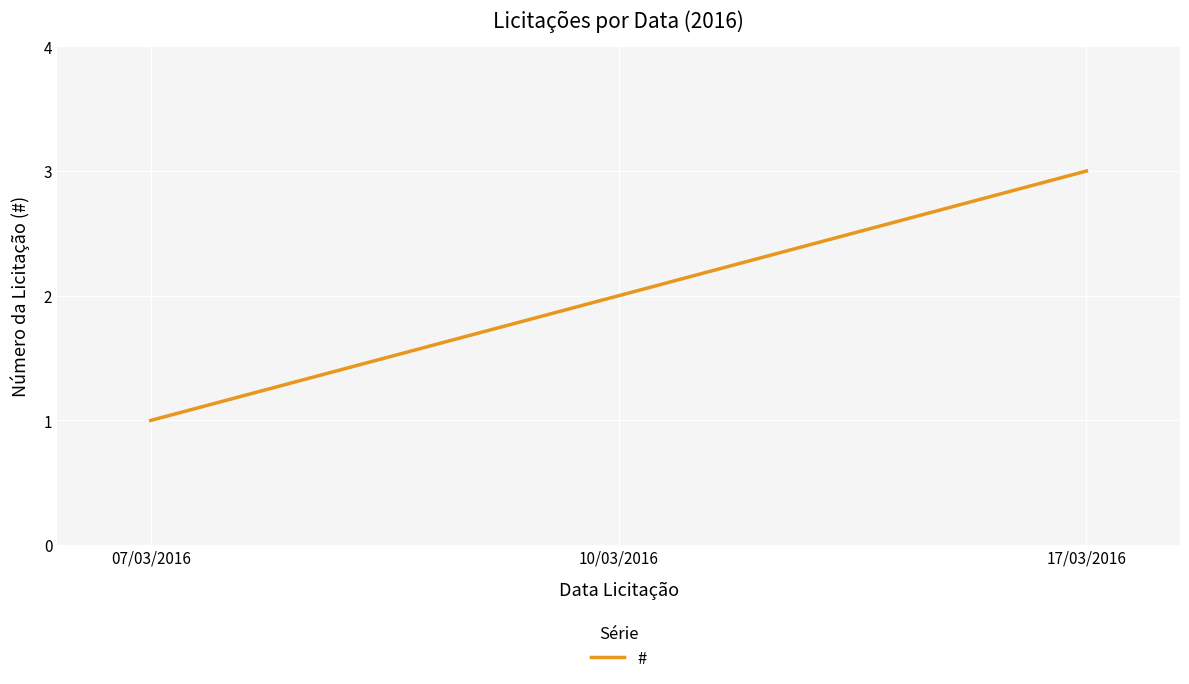

Is this an area chart (filled region under the line)?

No